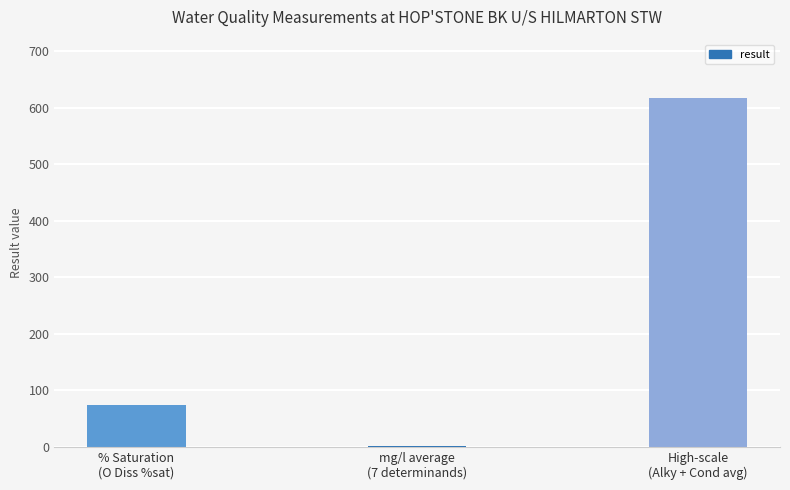

How many data points are above 73?

2